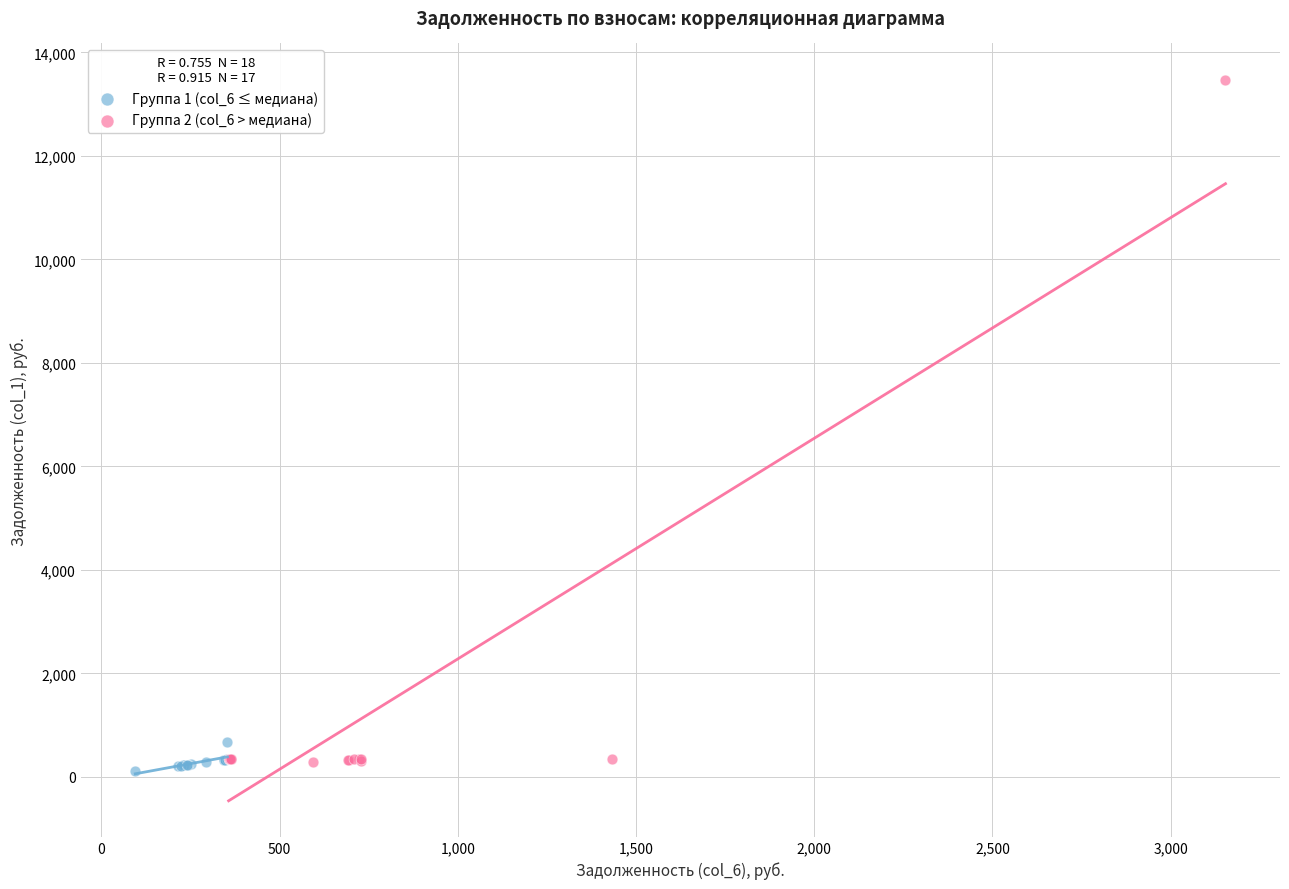

Which series contains the highest Y value?

Группа 2 (col_6 > медиана)